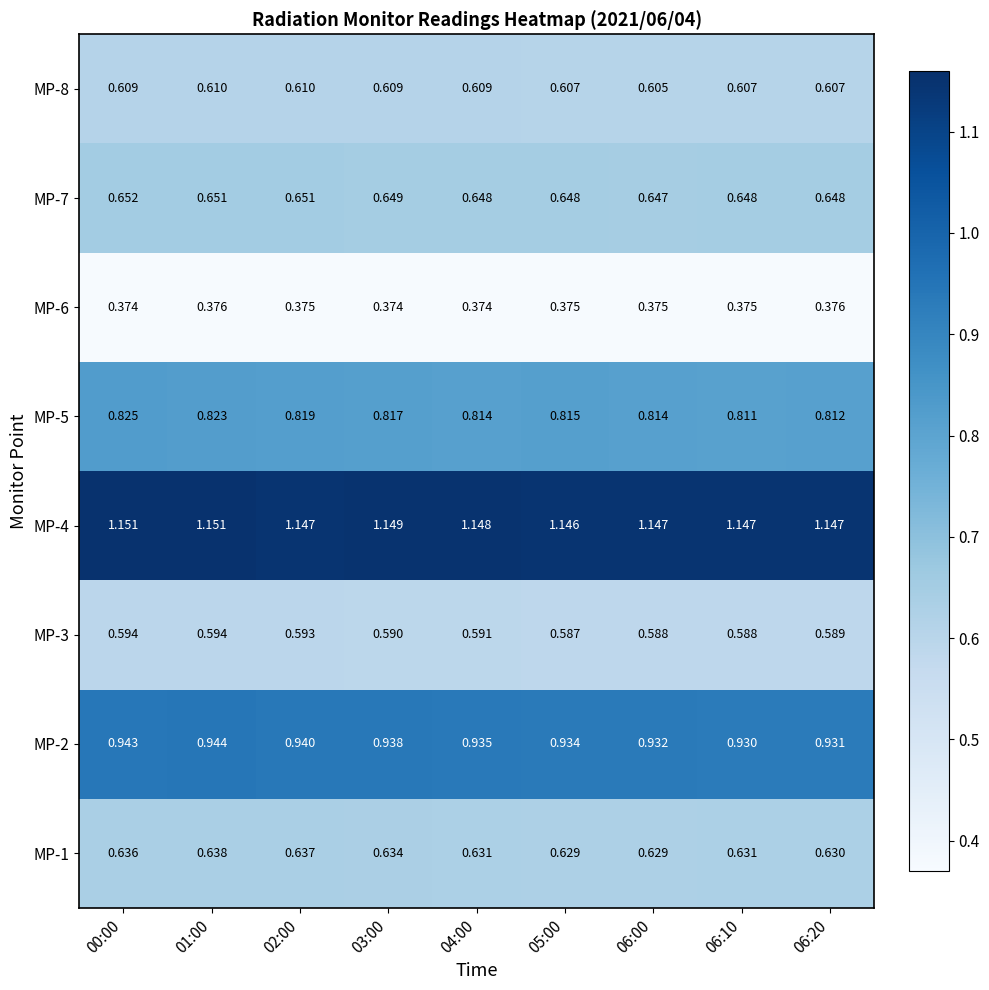

At 04:00, list the series in order from largest to smallest.

MP-4, MP-2, MP-5, MP-7, MP-1, MP-8, MP-3, MP-6